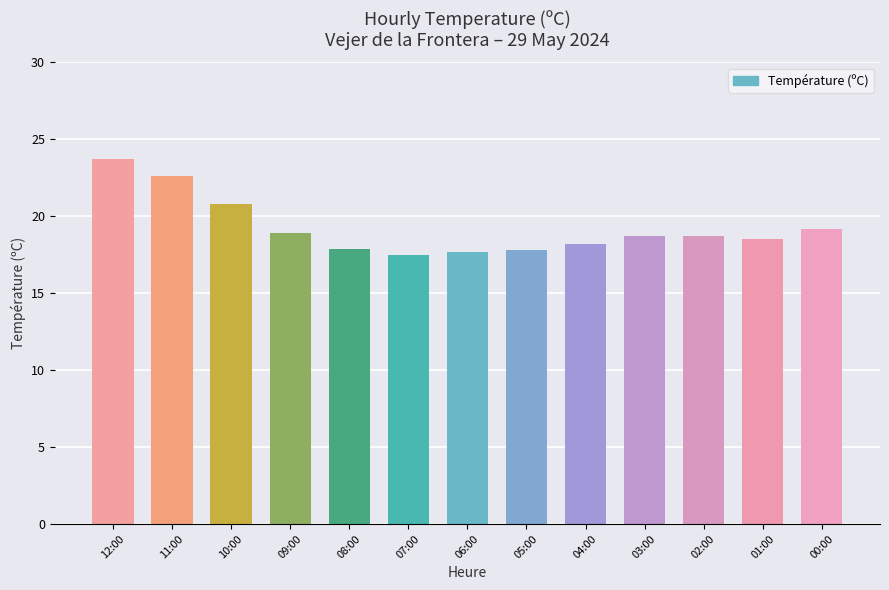

At which category does the chart reach its peak across all series?

12:00